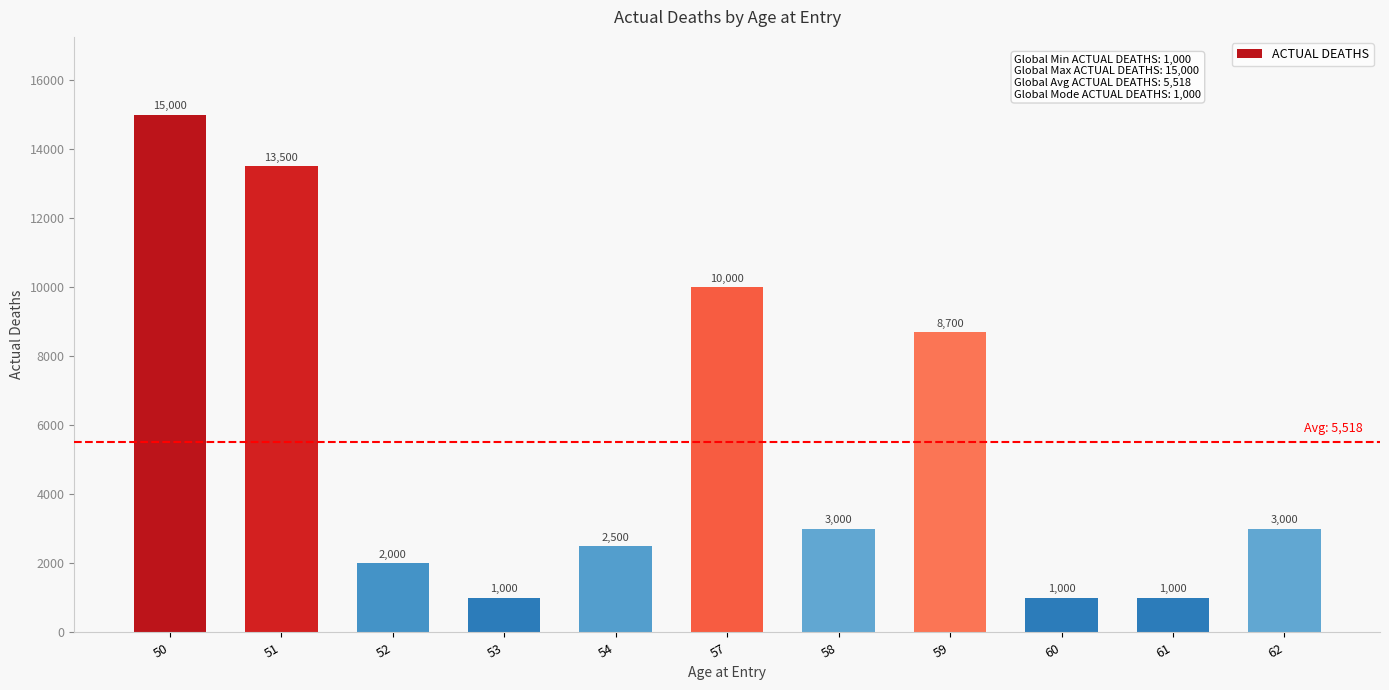

The chart shows a value of 1074 at 62. True or false?

False